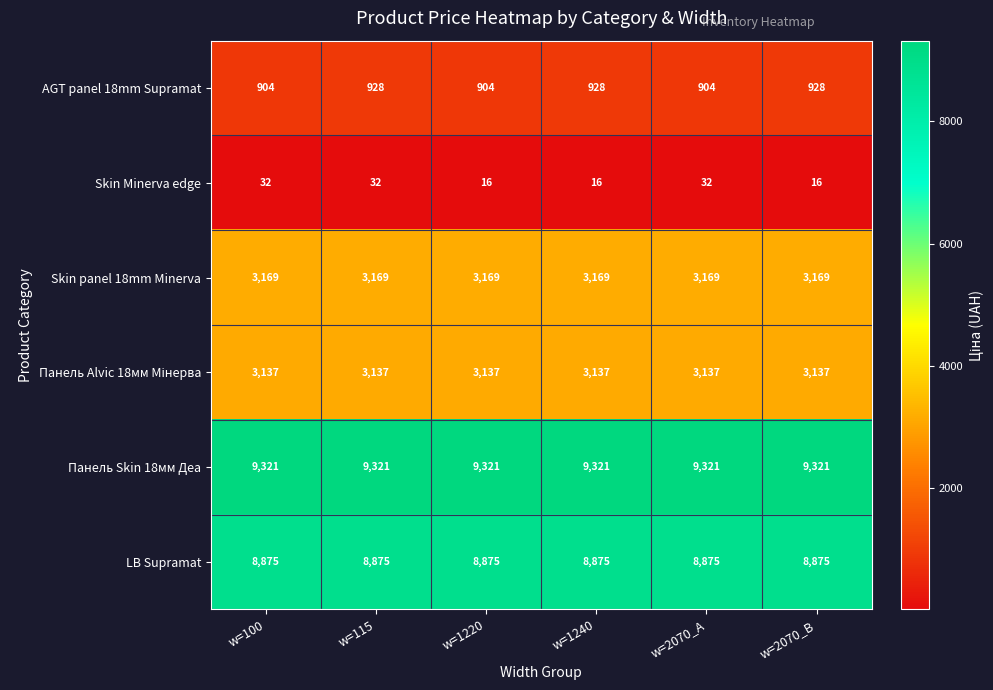

Is it true that Панель Skin 18мм Деа equals 9321 at w=1220?

True